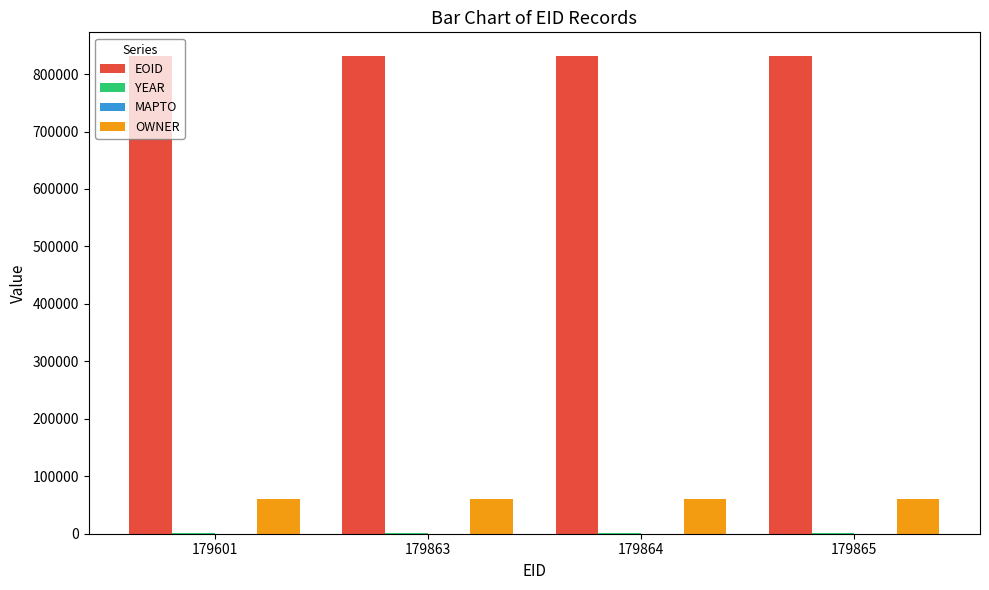

Which series has the largest range (max minus min)?

EOID